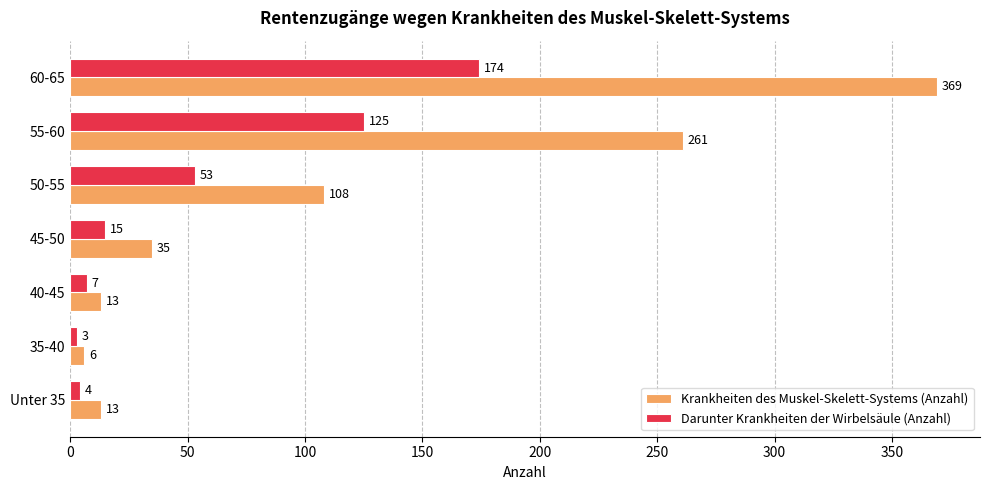

What is the total value across all series at 55-60?

386